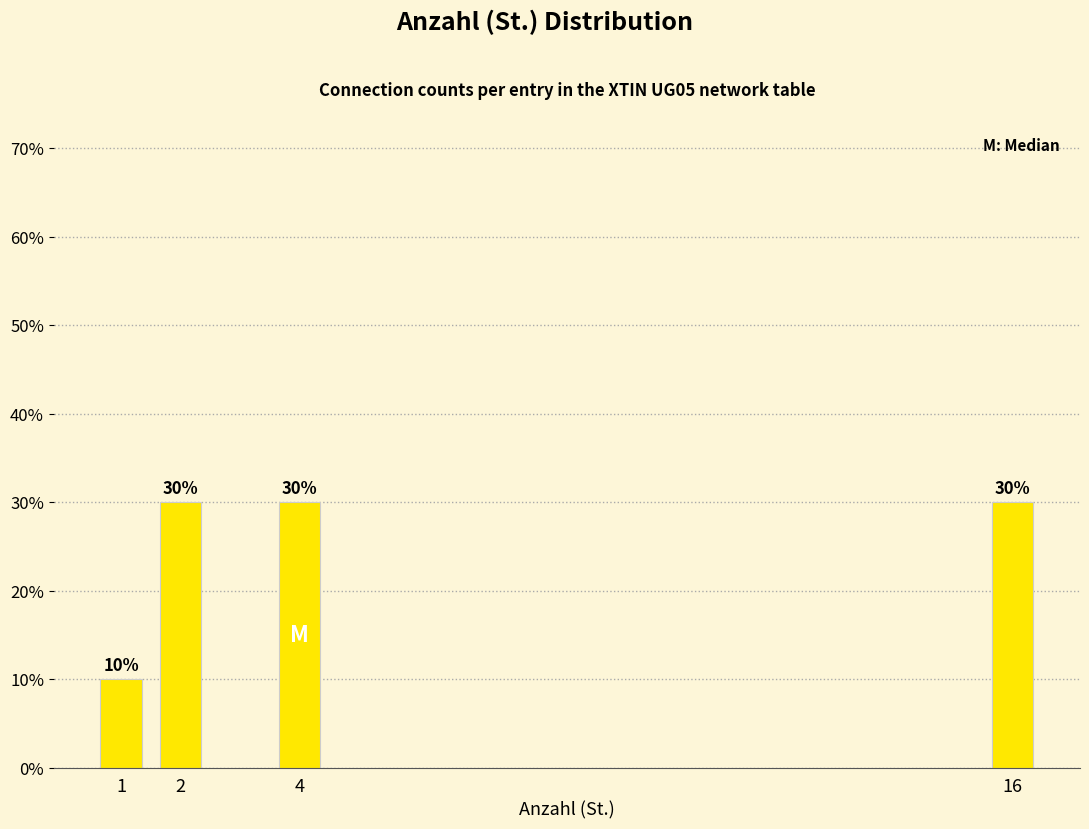

Reading left to right, extract all data points from this chart.

1=10	2=30	4=30	16=30